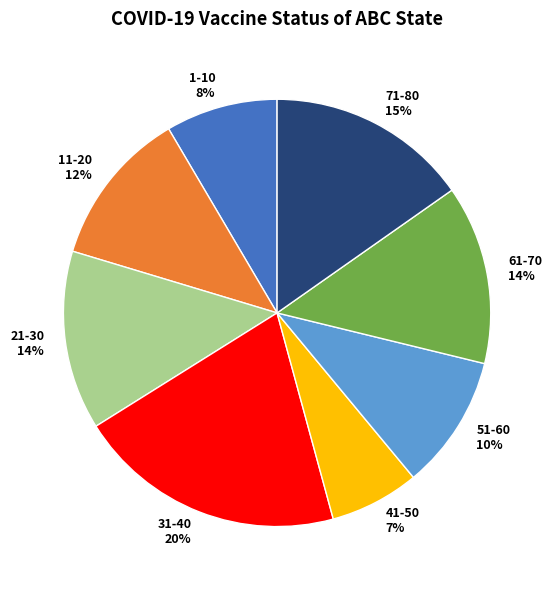

Approximately how many times larger is the value at 31-40 compared to 71-80?

1.3